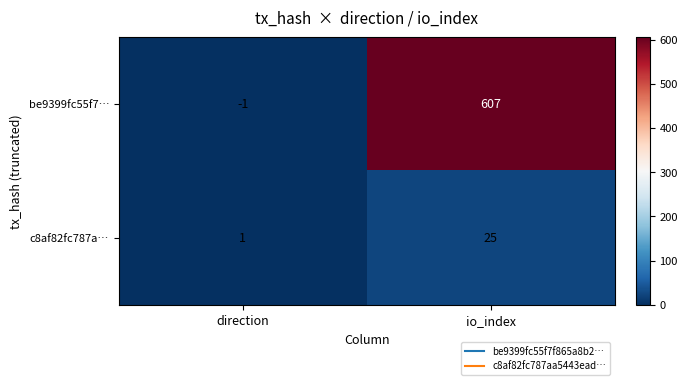

What is the sum of all be9399fc55f7… values?

606